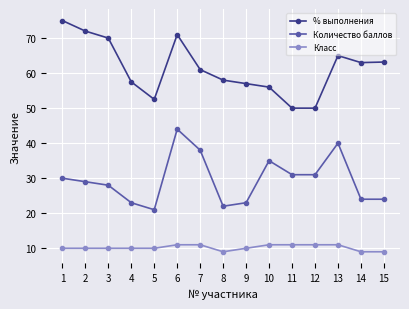

Rank the series by their maximum value, from highest to lowest.

% выполнения, Количество баллов, Класс